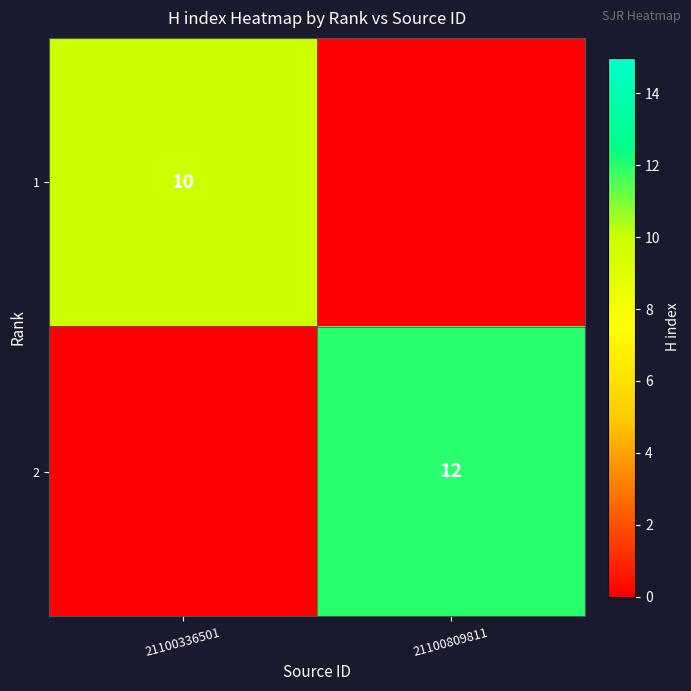

Is it true that 1 equals 10 at 21100336501?

True